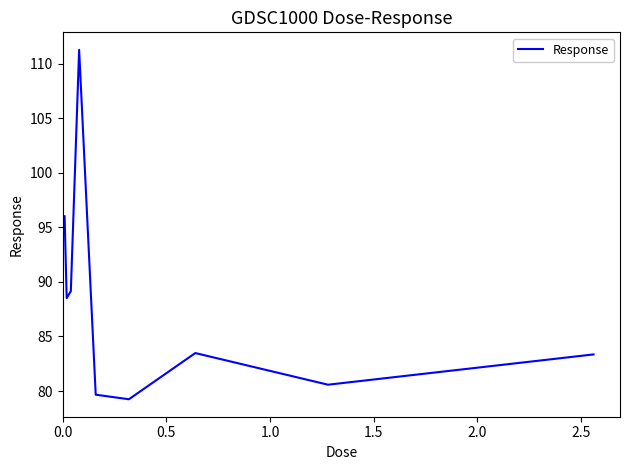

What is the sum of all values?

791.3